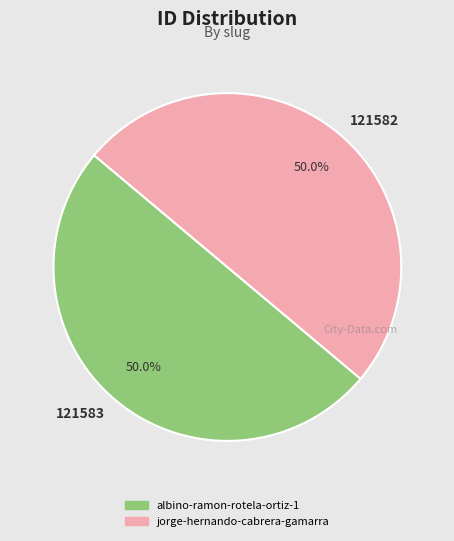

What is the total percentage of 121582 and 121583?

100.0%